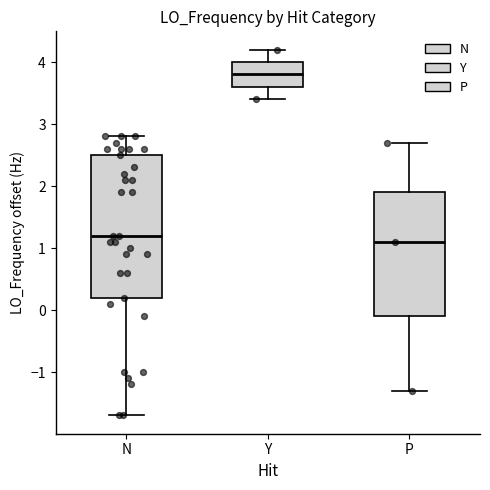

Reading left to right, read every box against the y-axis: the position of its median line, the range the box covers, and the ends of its whiskers. The values are not printed on the chart, so give them approximately, as read against the axis.

N: median 1.2, box 0.2 to 2.5, whiskers -1.7 to 2.8
Y: median 3.8, box 3.6 to 4.0, whiskers 3.4 to 4.2
P: median 1.1, box -0.1 to 1.9, whiskers -1.3 to 2.7